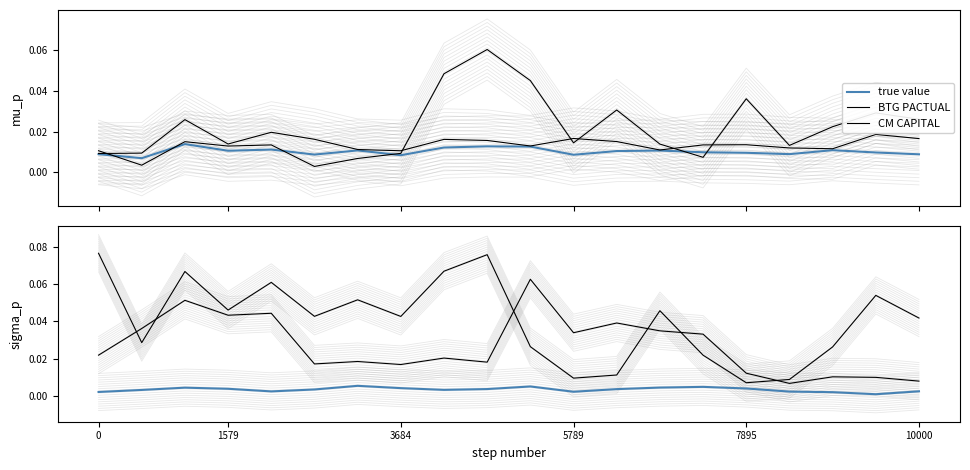

The value of BTG PACTUAL at 5789 is 0.0. True or false?

False